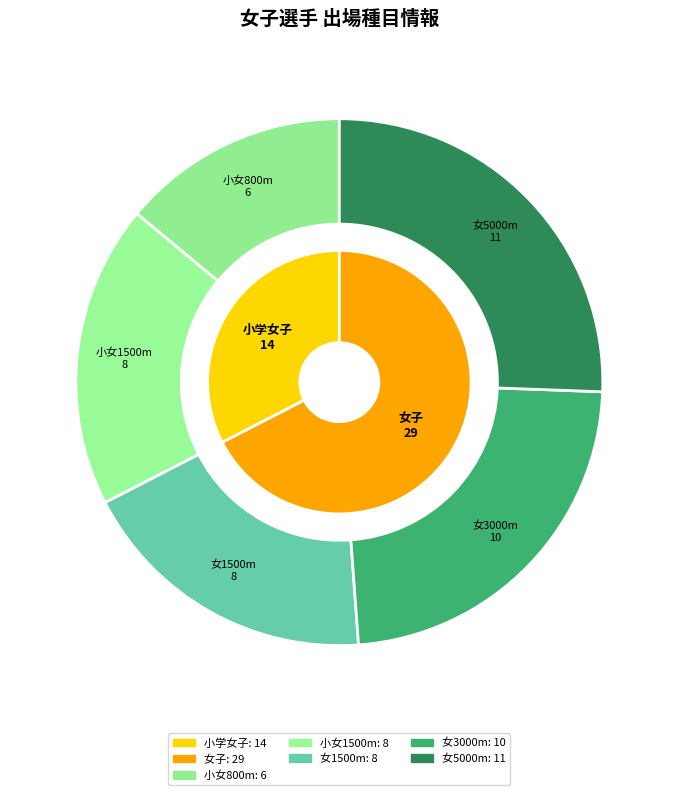

What percentage is the 1 slice, to the nearest percent?

23%